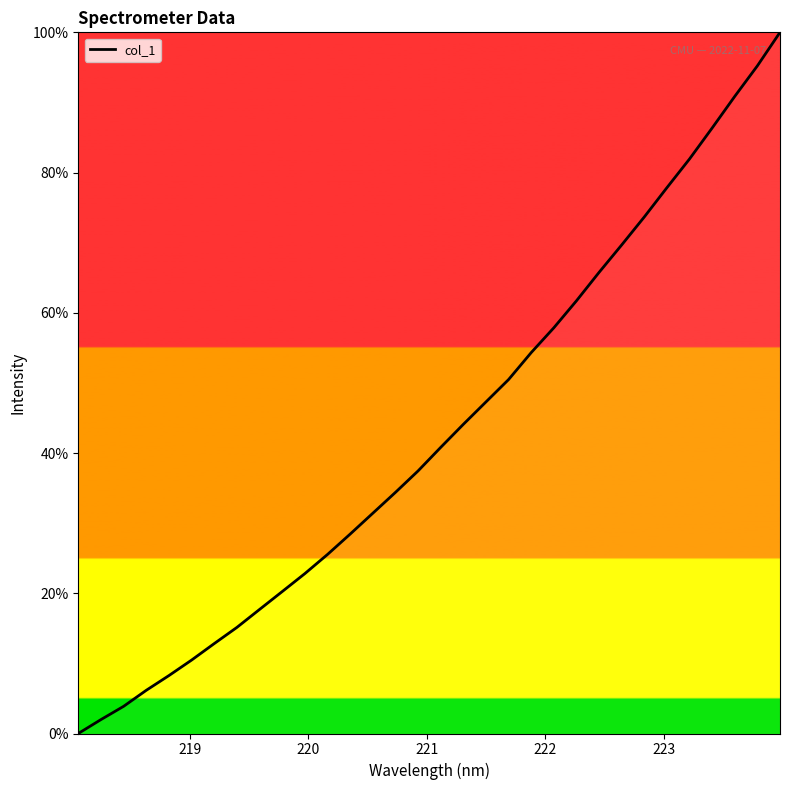

What is the maximum value shown in the chart?

100.0